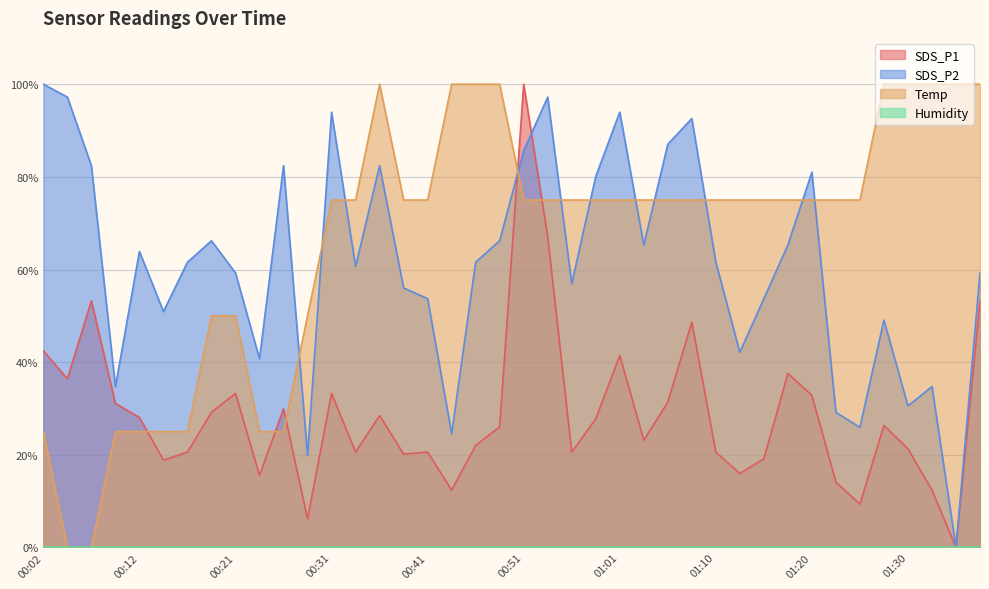

What is the label of the 18th point from the right?

00:56